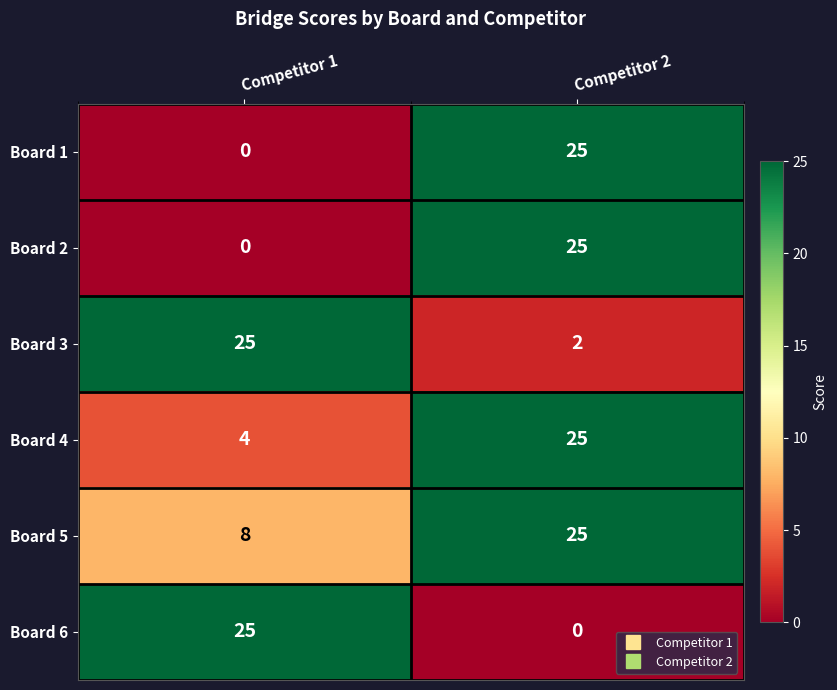

The value of Board 1 at Competitor 1 is 0. True or false?

True